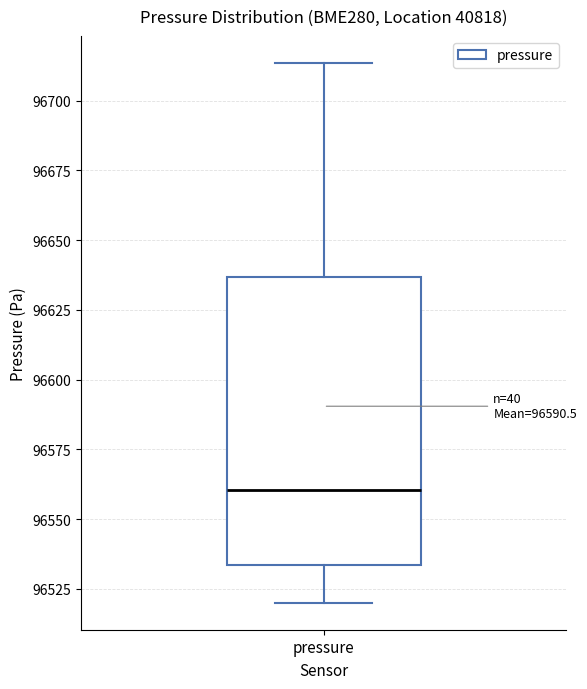

Read this box plot against the y-axis: the position of the median line, the range covered by the box, and the ends of both whiskers. The values are not printed on the chart, so give them approximately, as read against the axis.

median 96560, box 96535 to 96635, whiskers 96520 to 96715